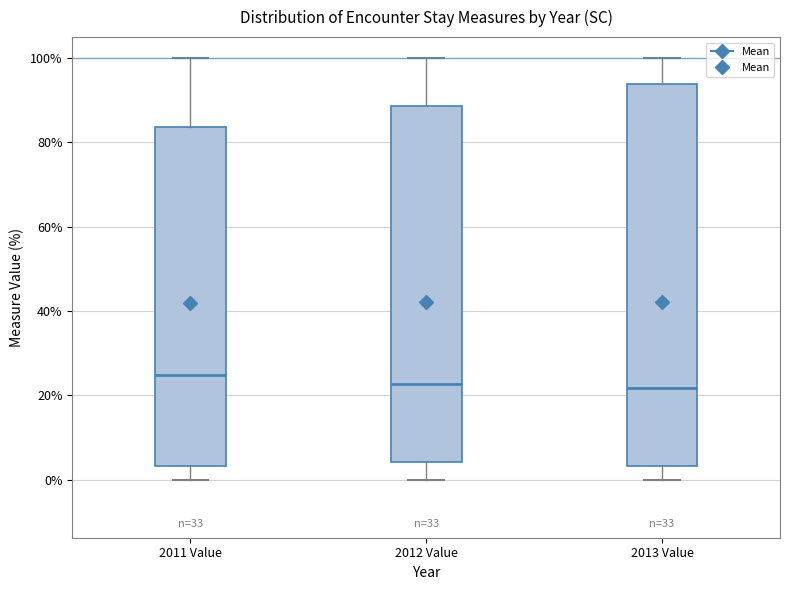

Reading left to right, transcribe this box plot: for each box, give where its median line is, the range the box spans, and where its two whiskers end, as read against the y-axis. The values are not printed on the chart, so give them approximately, as read against the axis.

2011 Value: median 24, box 4 to 84, whiskers 0 to 100
2012 Value: median 22, box 4 to 88, whiskers 0 to 100
2013 Value: median 22, box 4 to 94, whiskers 0 to 100